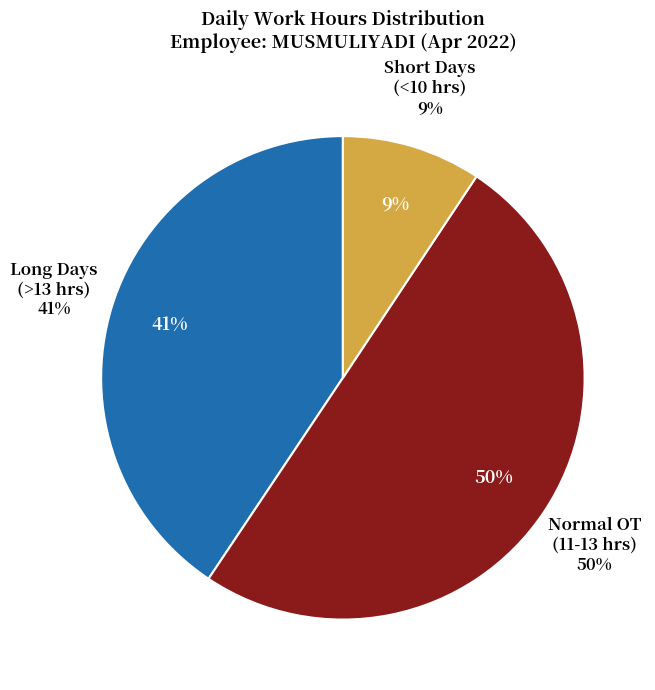

Is there any slice that represents more than half of the pie?

No